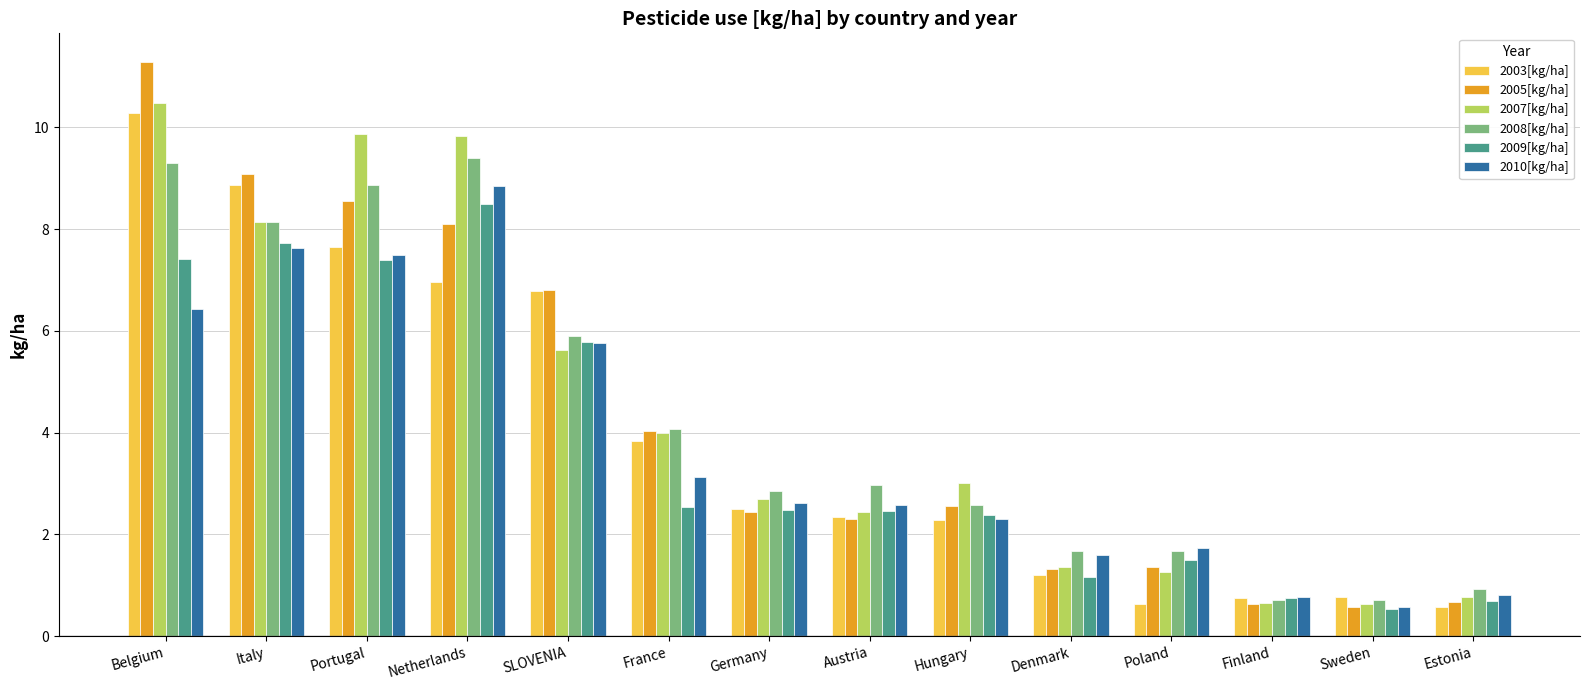

What is the smallest value displayed?

0.5